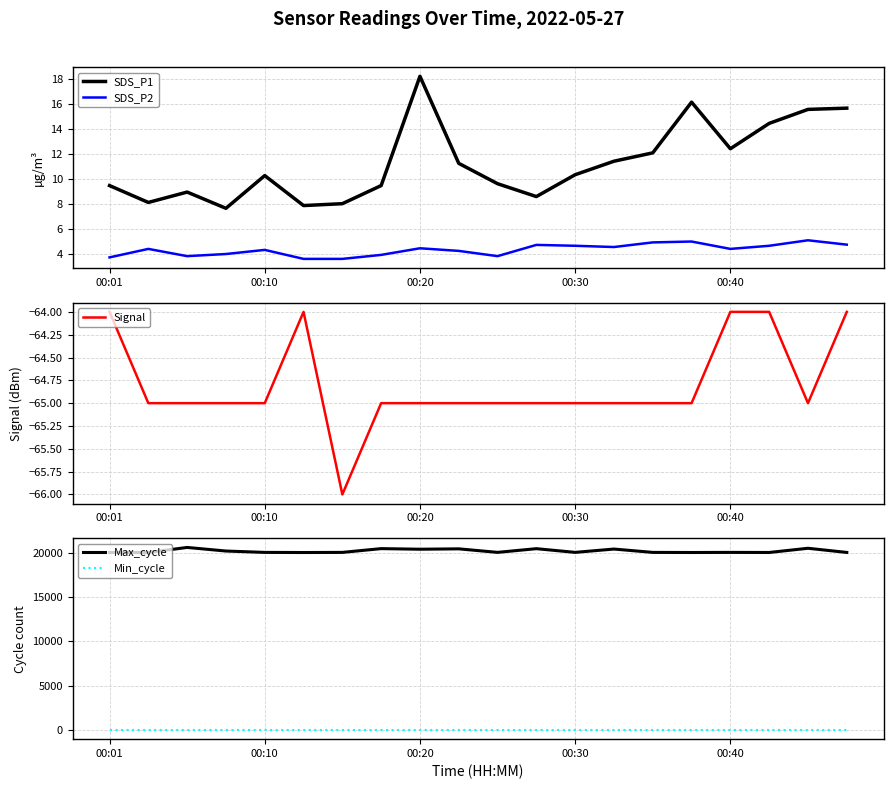

The SDS_P2 series shows 4.4 at 00:20. True or false?

True